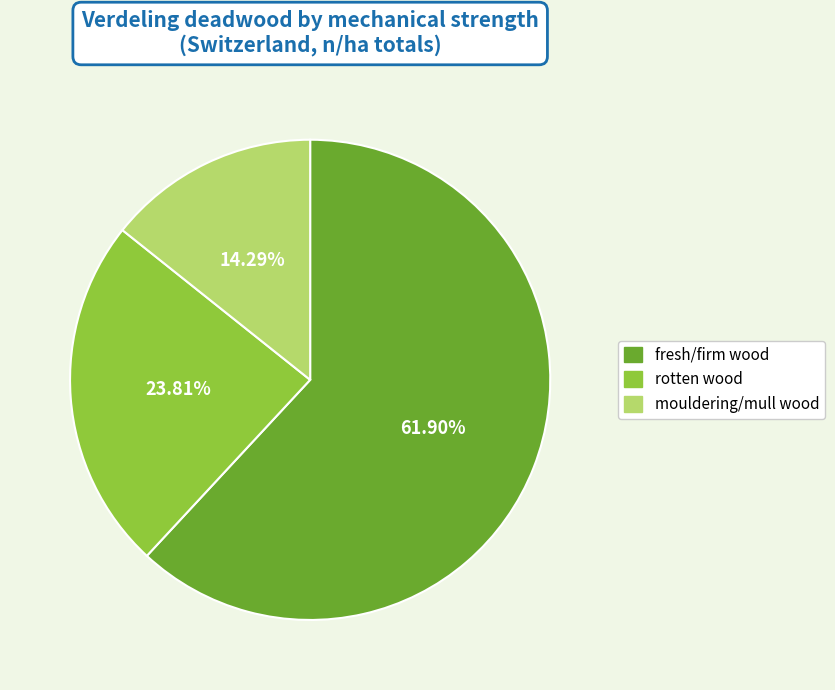

To the nearest percent, what percentage of the pie is mouldering/mull wood?

14%